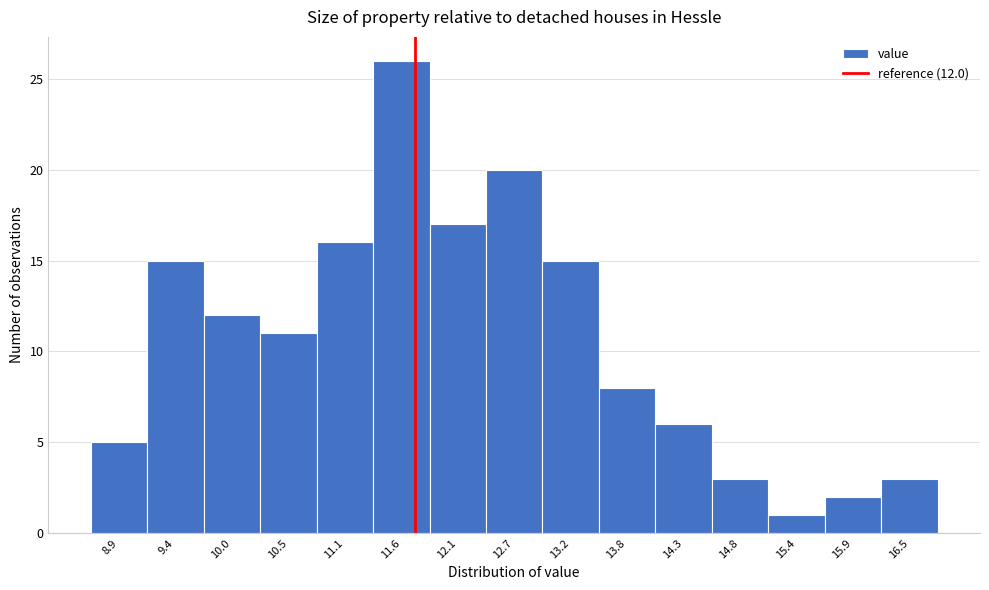

Reading left to right, transcribe all the data shown in this chart.

8.9=5	9.4=15	10.0=12	10.5=11	11.1=16	11.6=26	12.1=17	12.7=20	13.2=15	13.8=8	14.3=6	14.8=3	15.4=1	15.9=2	16.5=3